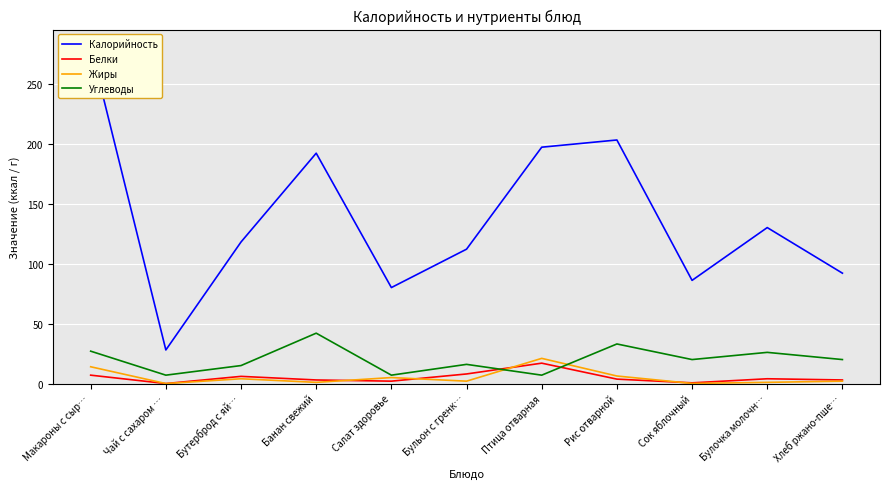

Reading right to left, list all the values displayed in this chart.

Калорийность: Хлеб ржано-пше…=92.0	Булочка молочн…=130.0	Сок яблочный=86.0	Рис отварной=203.0	Птица отварная=197.0	Бульон с гренк…=112.0	Салат здоровье=80.0	Банан свежий=192.0	Бутерброд с яй…=118.0	Чай с сахаром …=28.0	Макароны с сыр…=281.0
Белки: Хлеб ржано-пше…=3.0	Булочка молочн…=4.0	Сок яблочный=0.6	Рис отварной=3.7	Птица отварная=17.0	Бульон с гренк…=8.0	Салат здоровье=2.0	Банан свежий=3.0	Бутерброд с яй…=6.0	Чай с сахаром …=0.0	Макароны с сыр…=7.0
Жиры: Хлеб ржано-пше…=2.0	Булочка молочн…=1.0	Сок яблочный=0.1	Рис отварной=6.3	Птица отварная=21.0	Бульон с гренк…=2.0	Салат здоровье=5.0	Банан свежий=1.0	Бутерброд с яй…=4.0	Чай с сахаром …=0.0	Макароны с сыр…=14.0
Углеводы: Хлеб ржано-пше…=20.0	Булочка молочн…=26.0	Сок яблочный=20.0	Рис отварной=33.0	Птица отварная=7.0	Бульон с гренк…=16.0	Салат здоровье=7.0	Банан свежий=42.0	Бутерброд с яй…=15.0	Чай с сахаром …=7.0	Макароны с сыр…=27.0